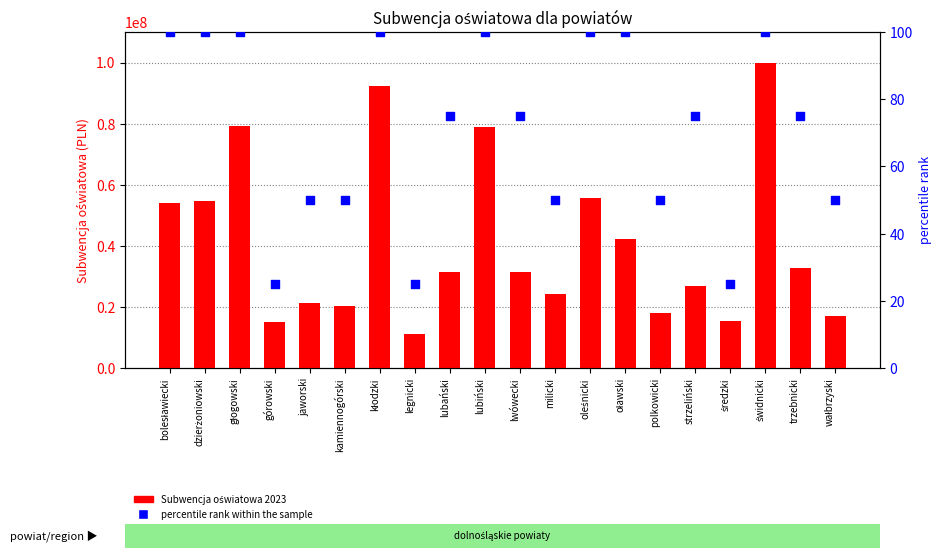

Is the value of Subwencja oświatowa 2023 at trzebnicki greater than the value of percentile rank within the sample at lwówecki?

Yes